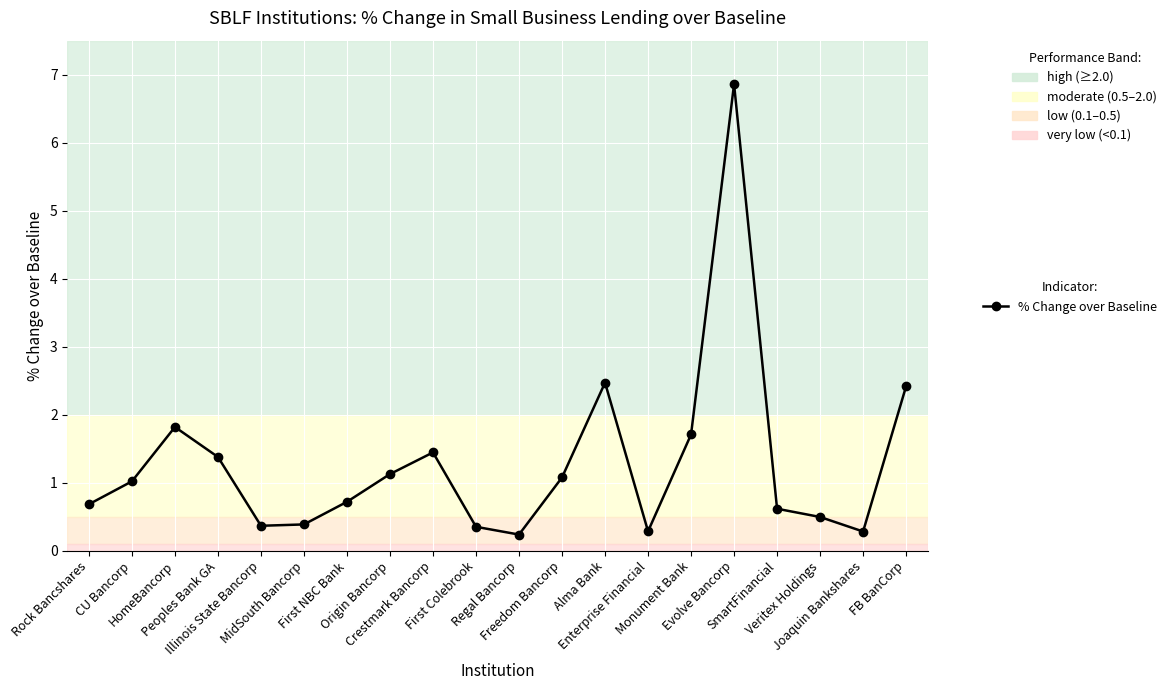

What is the value of the 13th point from the left?

2.5